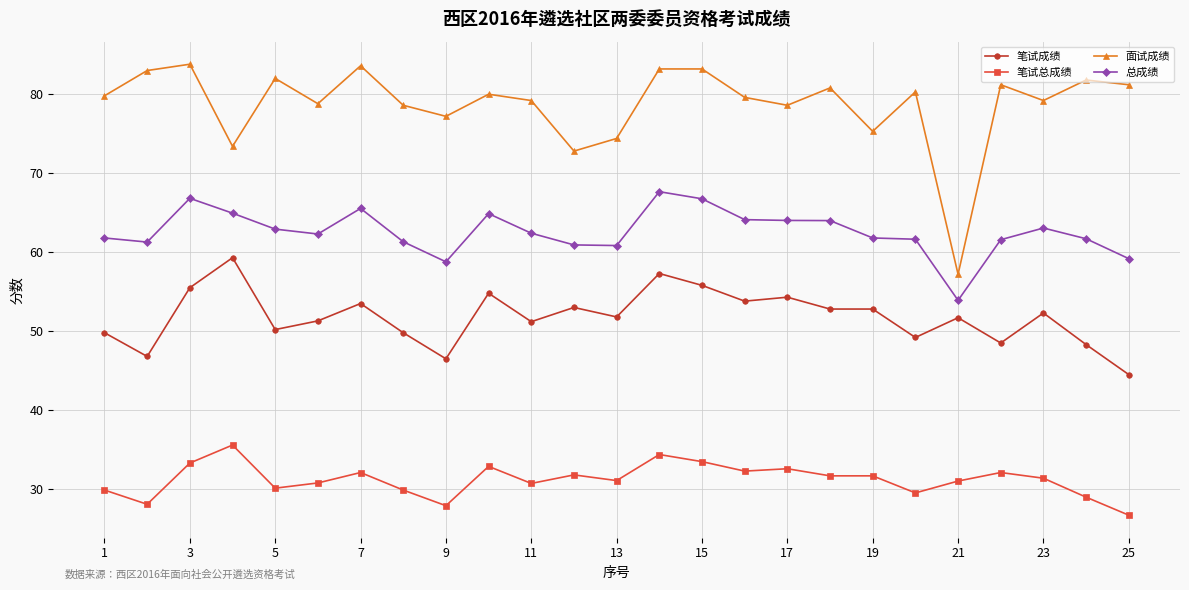

Count the number of categories in the chart.

25